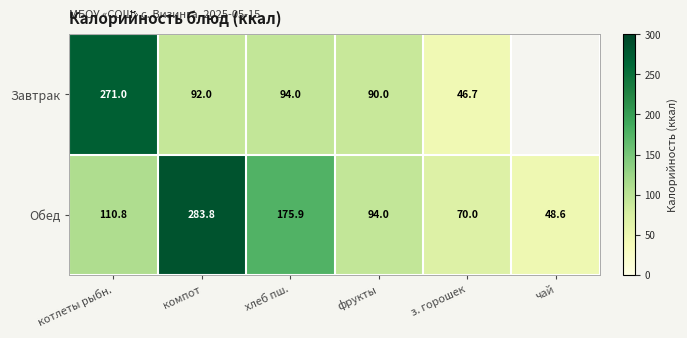

The value of Обед at хлеб пш. is 247.5. True or false?

False